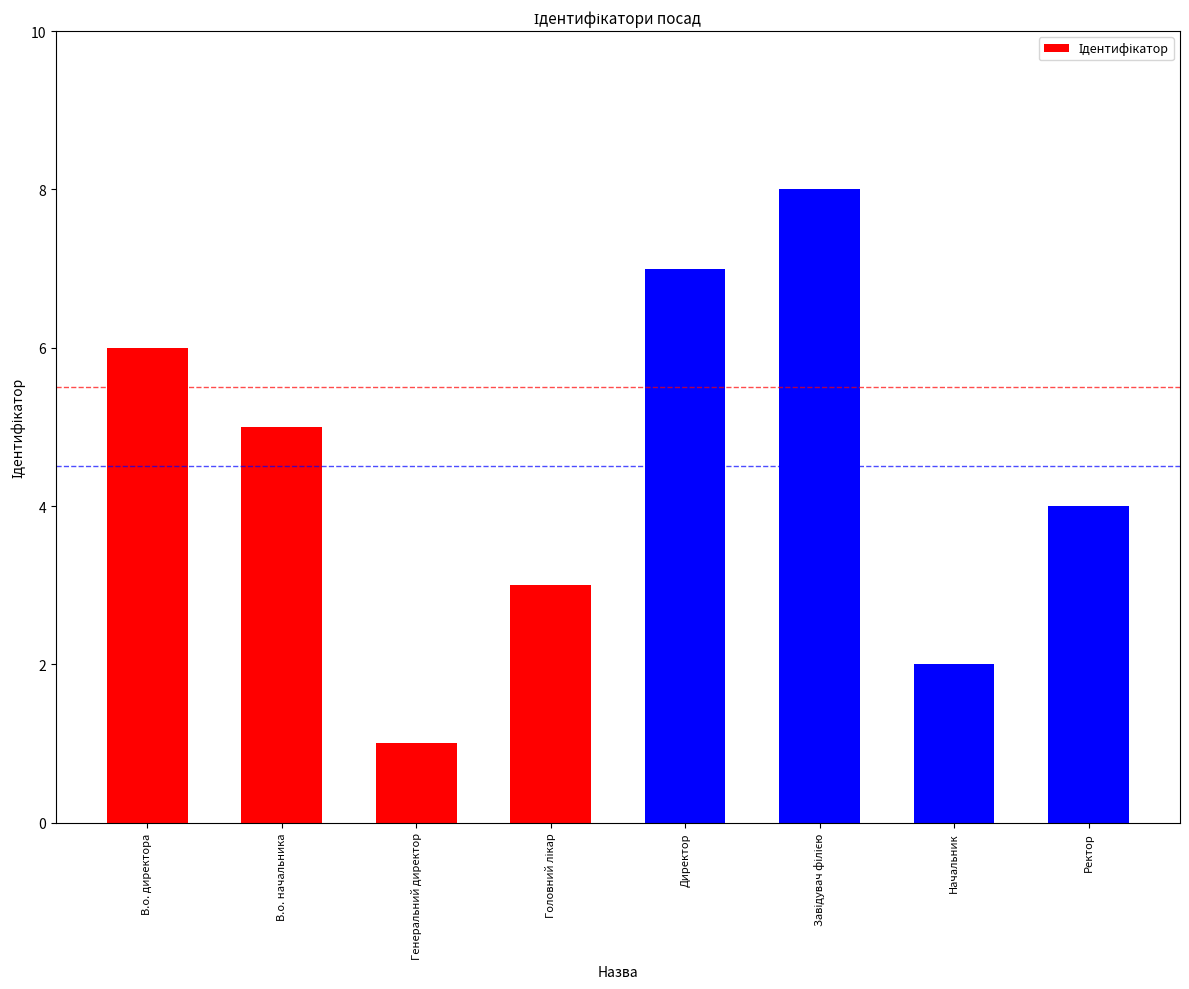

Reading right to left, transcribe all the data shown in this chart.

4	2	8	7	3	1	5	6